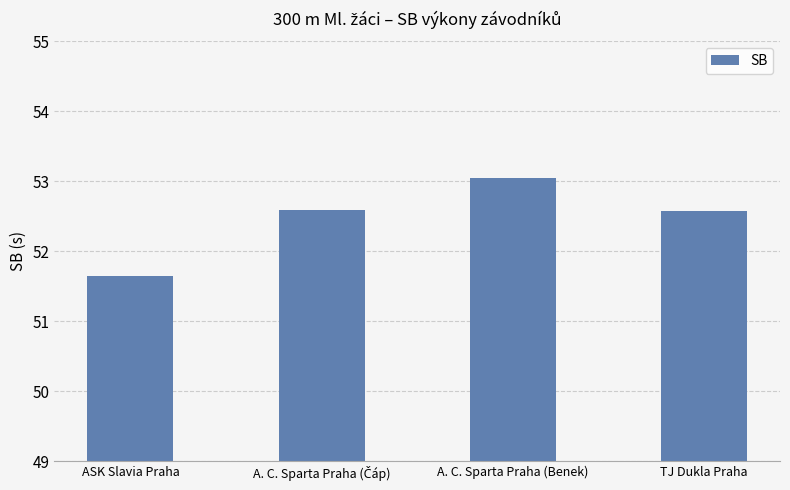

What is the average value?

52.5